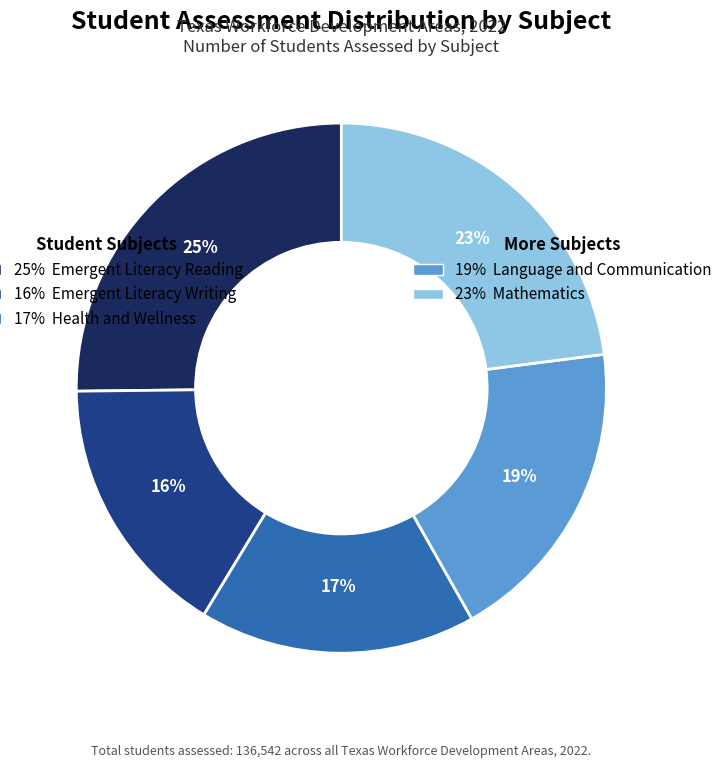

Is there a majority slice in this chart?

No